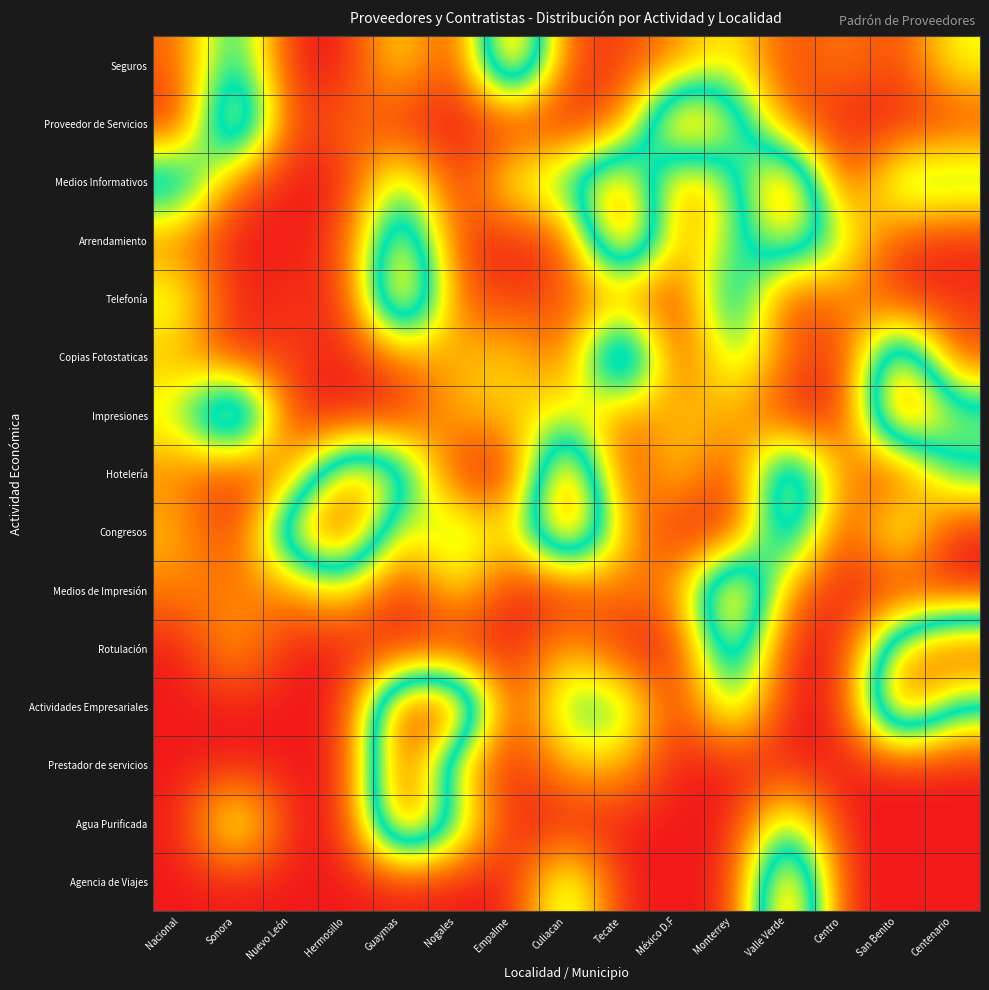

Rank the series by their maximum value, from lowest to highest.

Seguros, Proveedor de Servicios, Medios Informativos, Arrendamiento, Telefonía, Copias Fotostaticas, Impresiones, Hotelería, Congresos, Medios de Impresión, Rotulación, Actividades Empresariales, Prestador de servicios, Agua Purificada, Agencia de Viajes